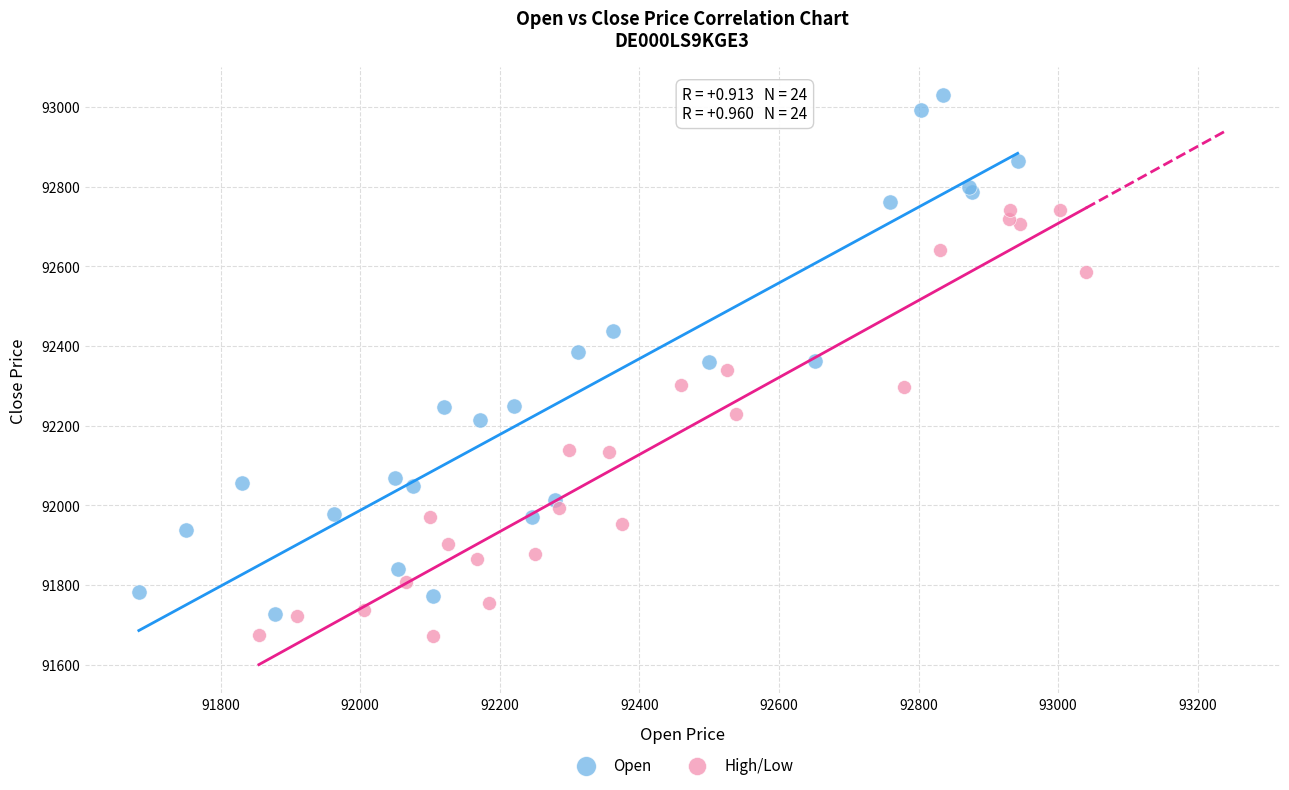

Which series contains the highest Y value?

Open